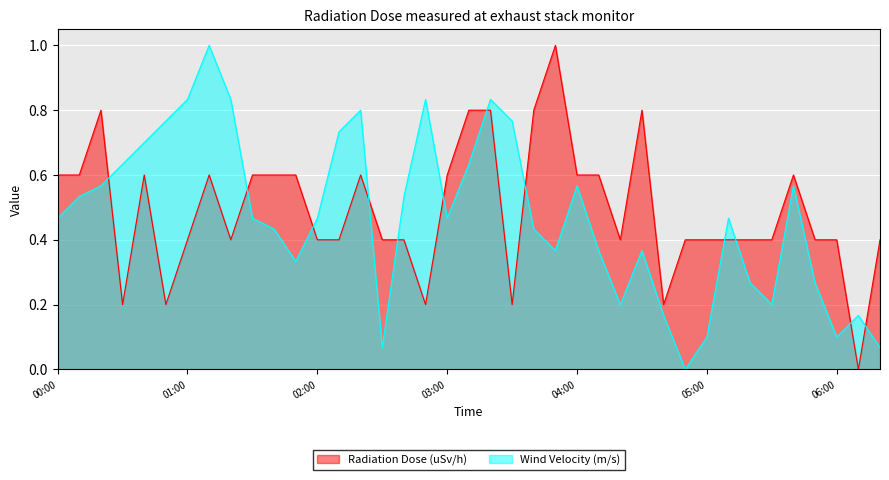

List the series in order of their peak value, highest first.

Radiation Dose (uSv/h), Wind Velocity (m/s)